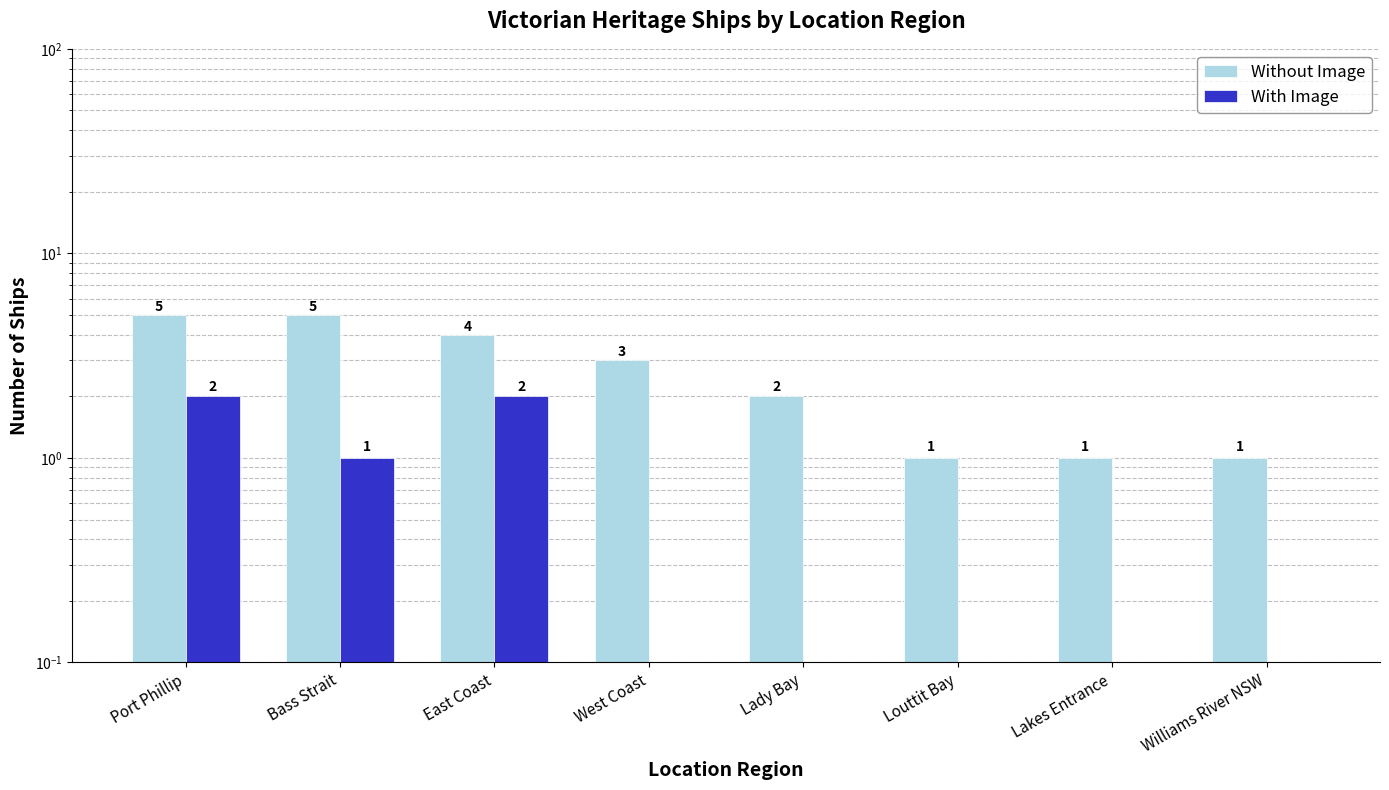

List the labels in order of Without Image value, largest first.

Port Phillip, Bass Strait, East Coast, West Coast, Lady Bay, Louttit Bay, Lakes Entrance, Williams River NSW